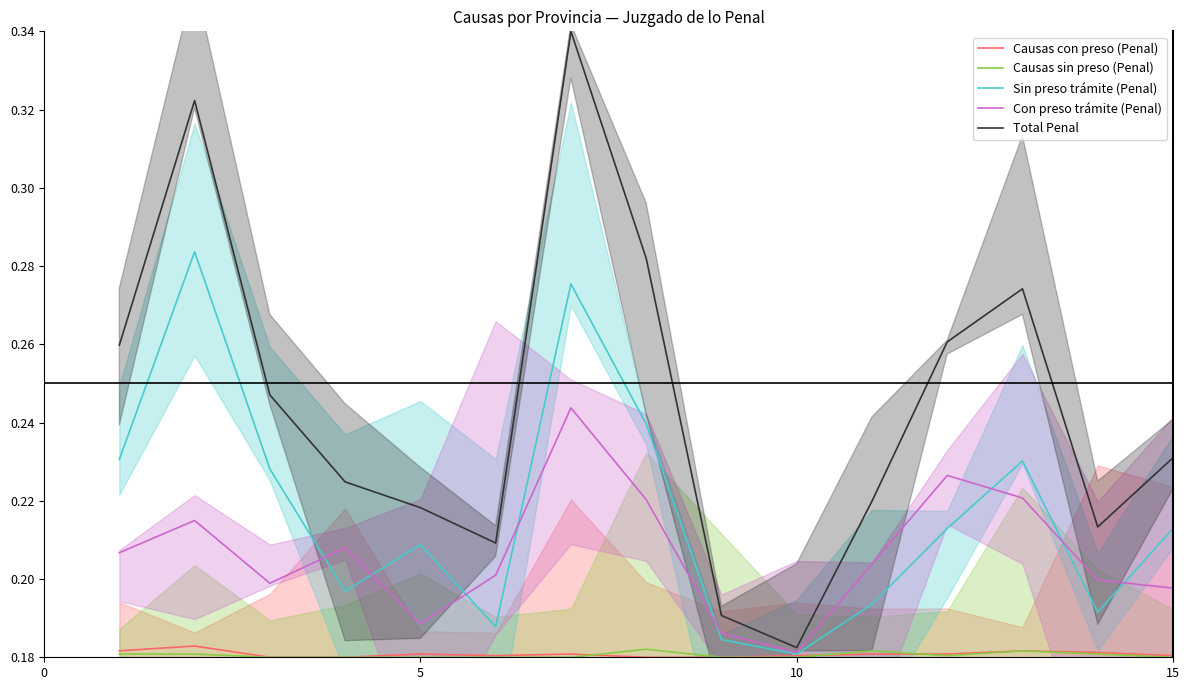

True or false: Con preso trámite (Penal) and Causas con preso (Penal) intersect in this chart.

False